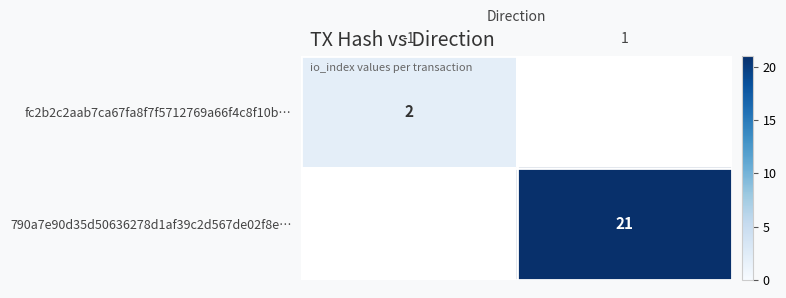

At which category does the chart reach its minimum across all series?

-1